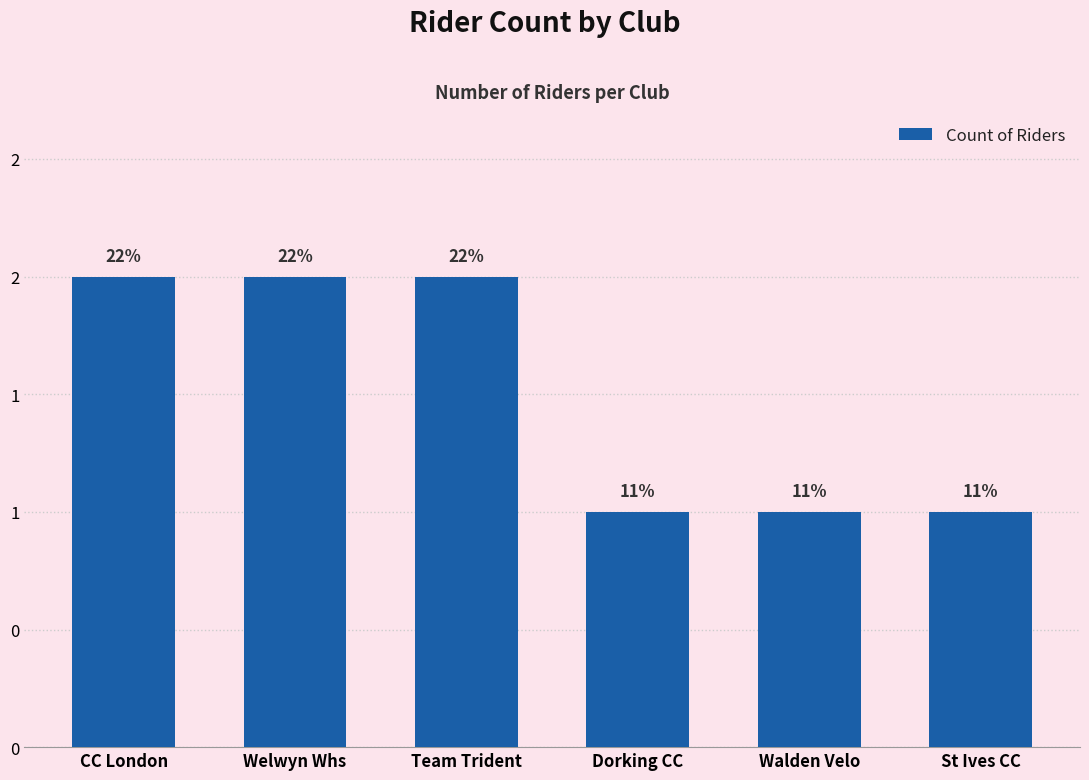

The value at Welwyn Whs is 2. True or false?

True